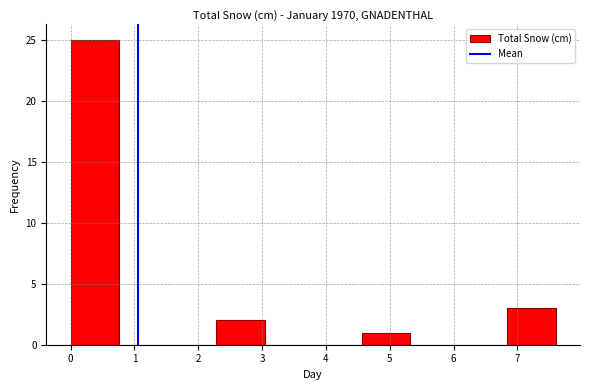

Over which range of the x-axis is the bar tallest?

0.00 to 0.76